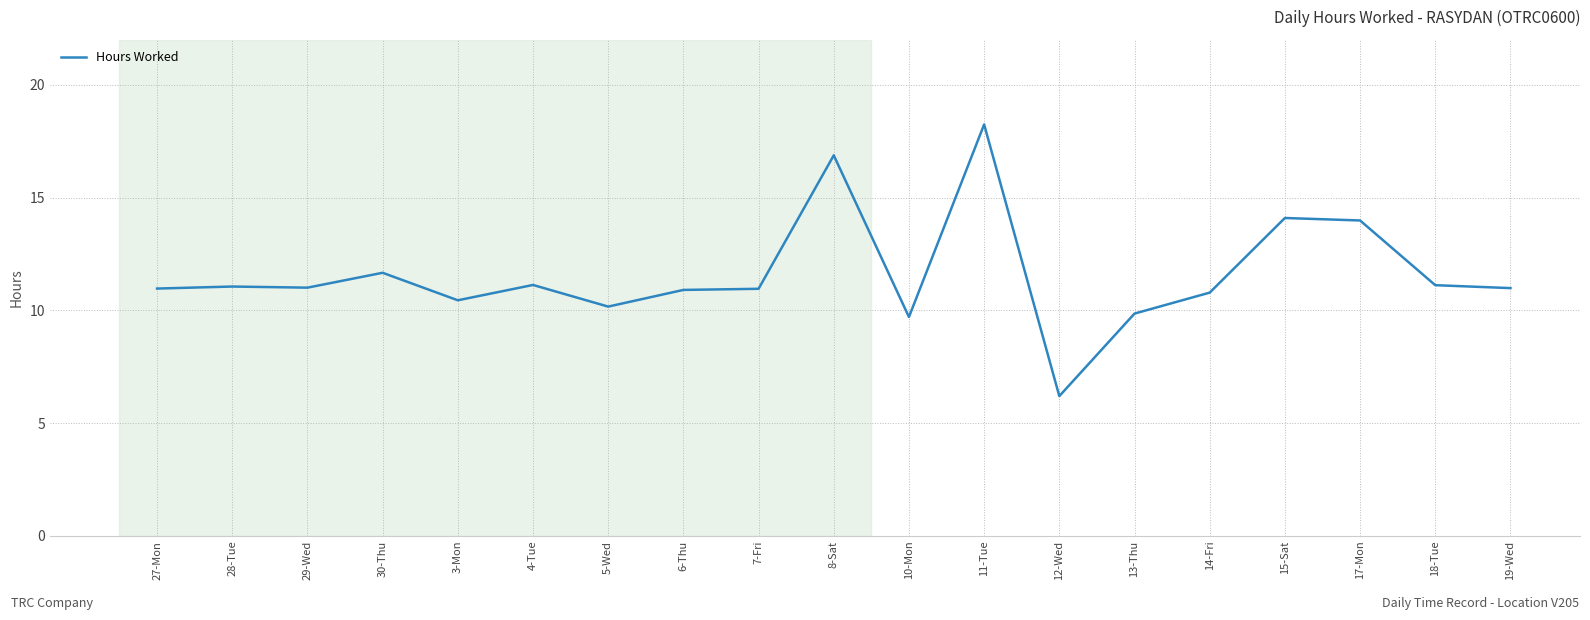

The chart shows a value of 11.0 at 29-Wed. True or false?

True